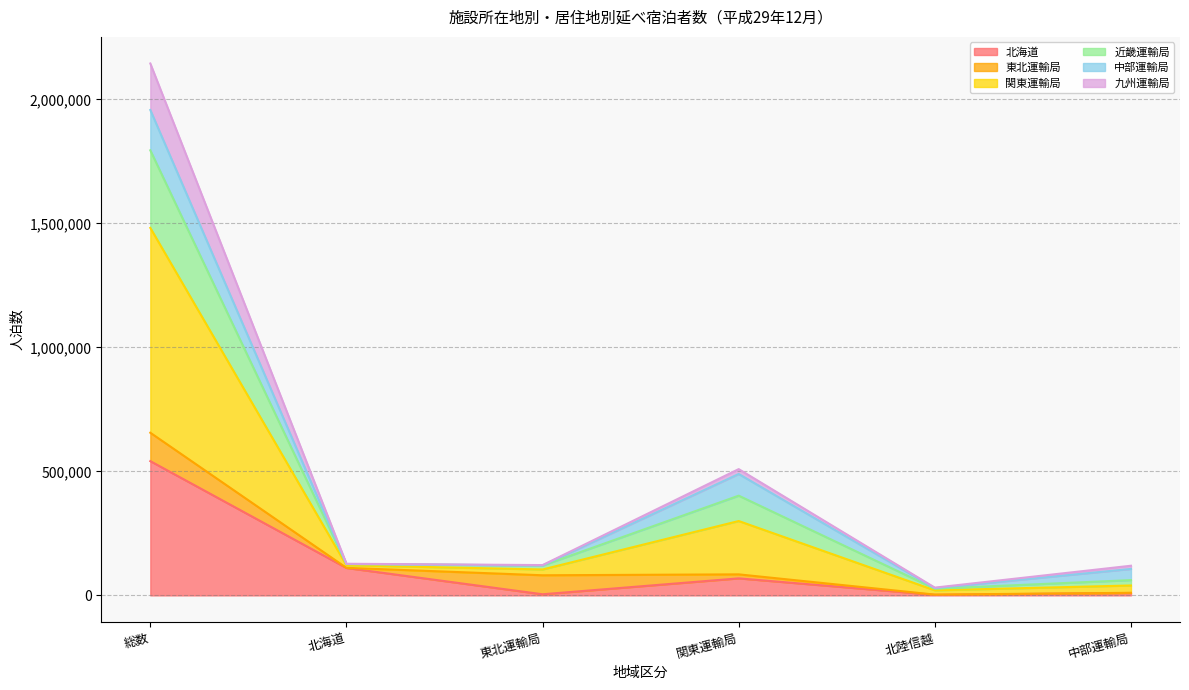

At which category is the sum across all series the highest?

総数